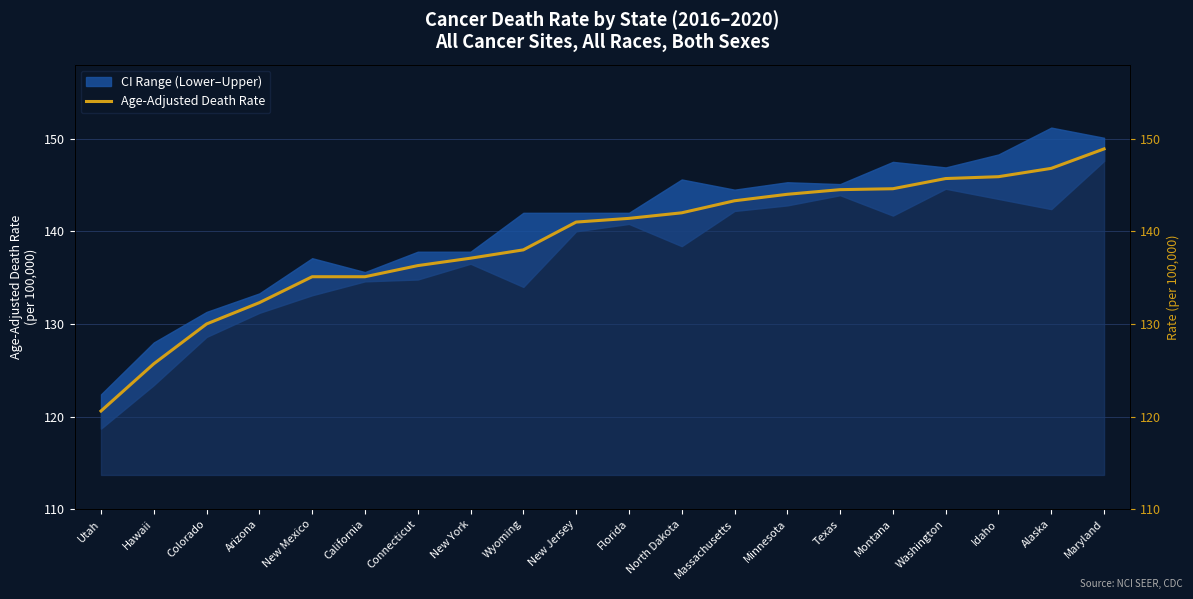

List the labels in order of value, smallest first.

Utah, Hawaii, Colorado, Arizona, New Mexico, California, Connecticut, New York, Wyoming, New Jersey, Florida, North Dakota, Massachusetts, Minnesota, Texas, Montana, Washington, Idaho, Alaska, Maryland